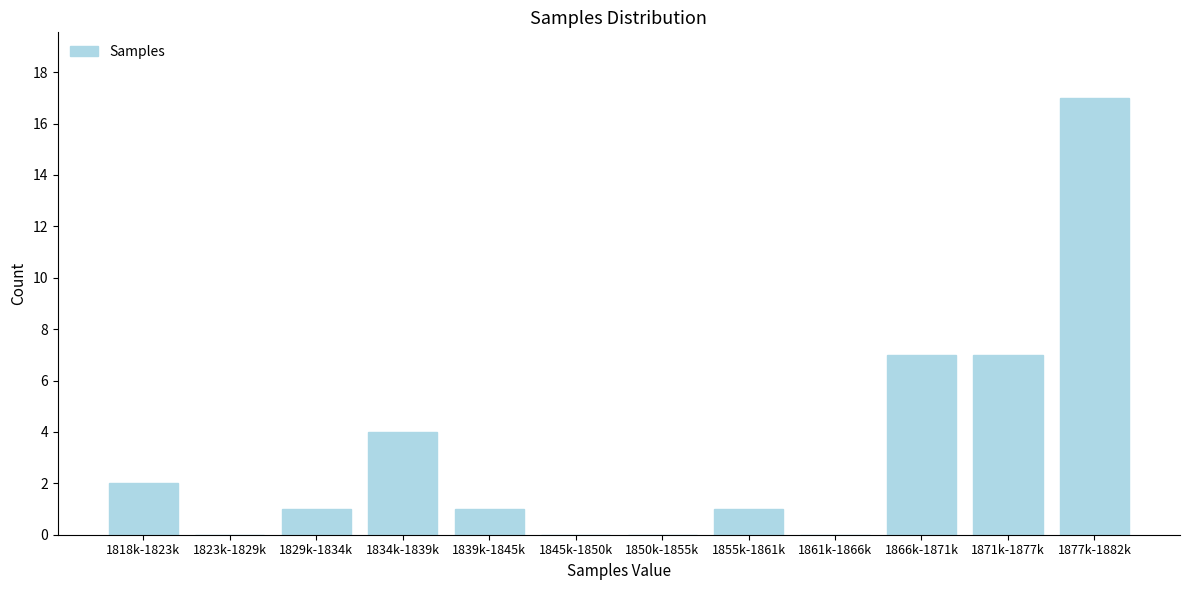

Reading left to right, list all the values displayed in this chart.

1818k-1823k=2	1823k-1829k=0	1829k-1834k=1	1834k-1839k=4	1839k-1845k=1	1845k-1850k=0	1850k-1855k=0	1855k-1861k=1	1861k-1866k=0	1866k-1871k=7	1871k-1877k=7	1877k-1882k=17